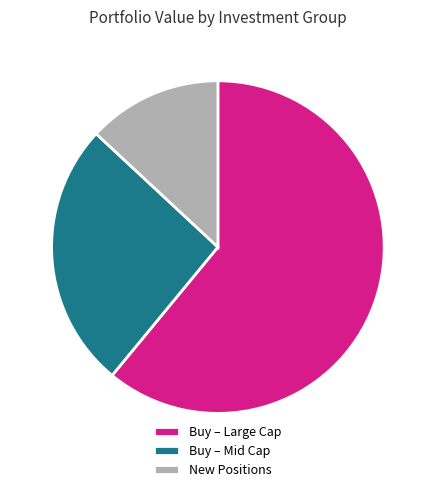

Is Buy – Mid Cap the majority of the pie?

No